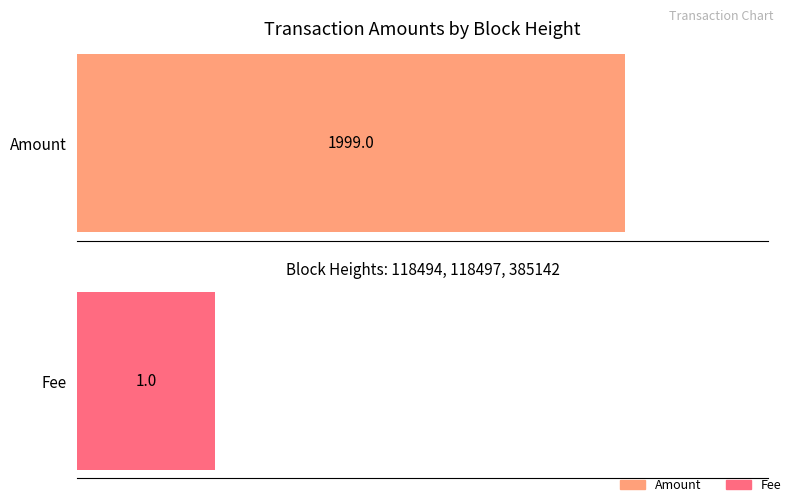

What is the highest value of the Fee series?

1